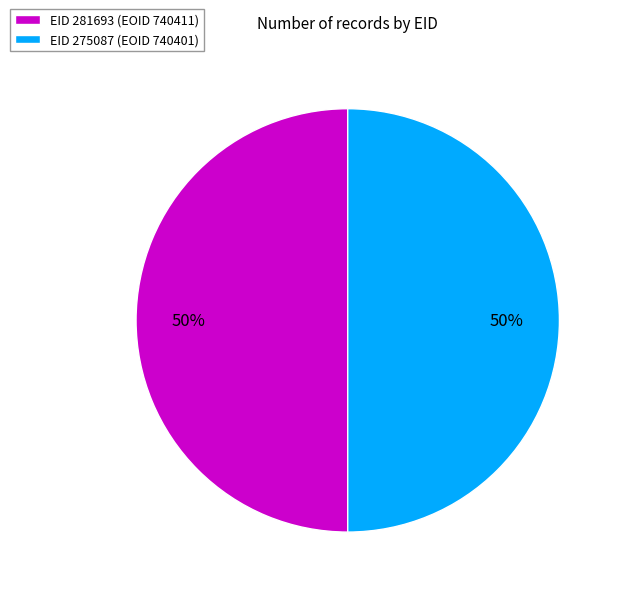

True or false: EID 281693 (EOID 740411) accounts for 50% of the total.

True